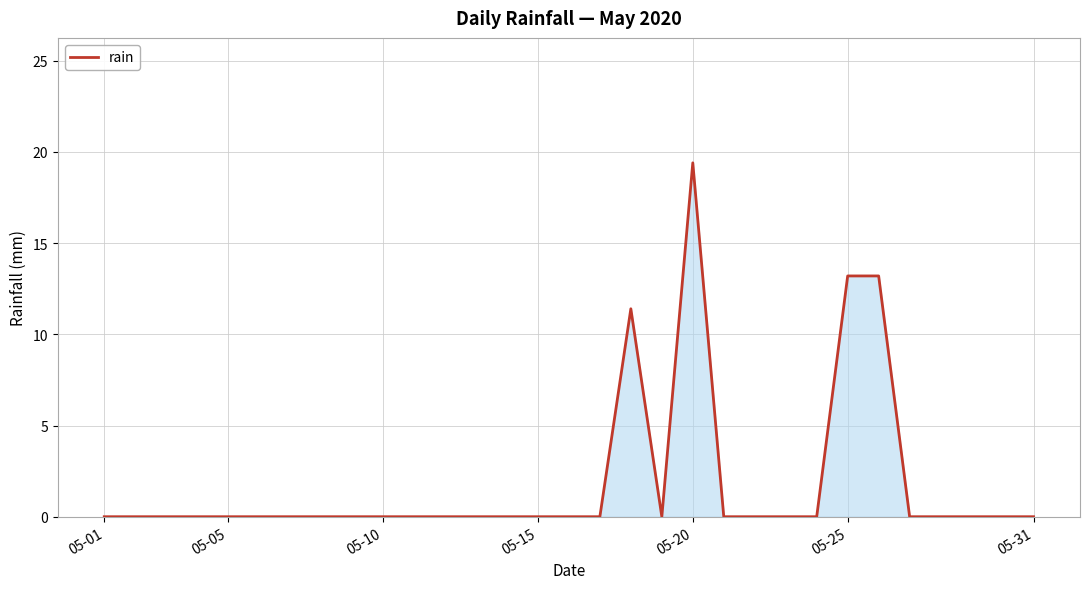

Reading left to right, list all the values displayed in this chart.

0.0	0.0	0.0	0.0	0.0	0.0	0.0	0.0	0.0	0.0	0.0	0.0	0.0	0.0	0.0	0.0	0.0	11.4	0.0	19.4	0.0	0.0	0.0	0.0	13.2	13.2	0.0	0.0	0.0	0.0	0.0